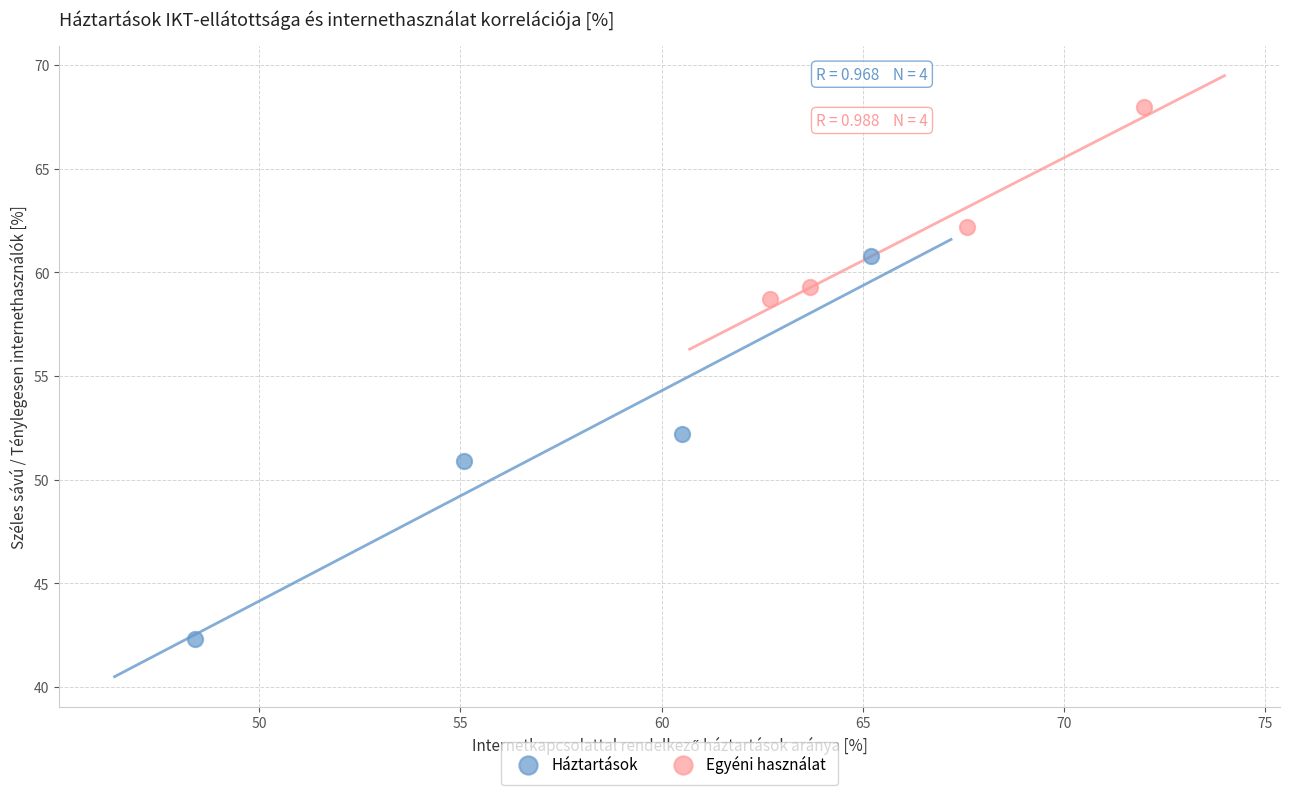

Which series contains the lowest Y value?

Háztartások